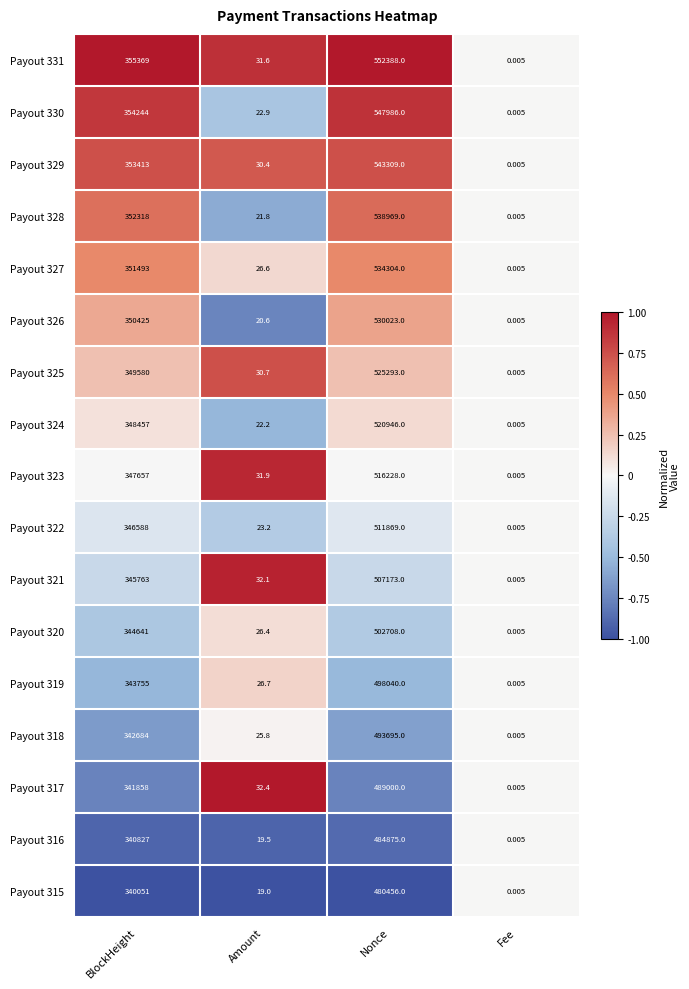

At Nonce, list the series in order from largest to smallest.

Payout 331, Payout 330, Payout 329, Payout 328, Payout 327, Payout 326, Payout 325, Payout 324, Payout 323, Payout 322, Payout 321, Payout 320, Payout 319, Payout 318, Payout 317, Payout 316, Payout 315